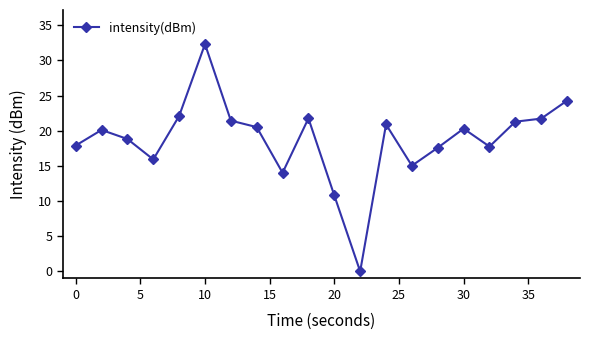

What is the value of the 8th point from the left?

20.5